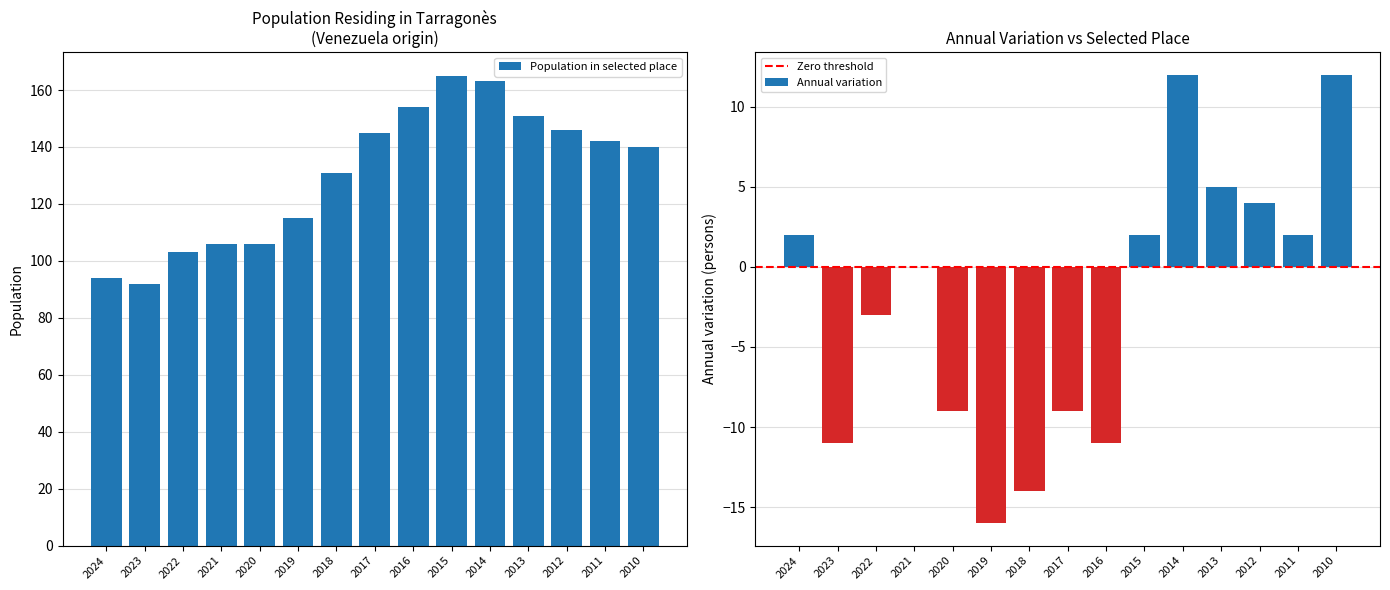

At how many categories does at least one series exceed 160?

2